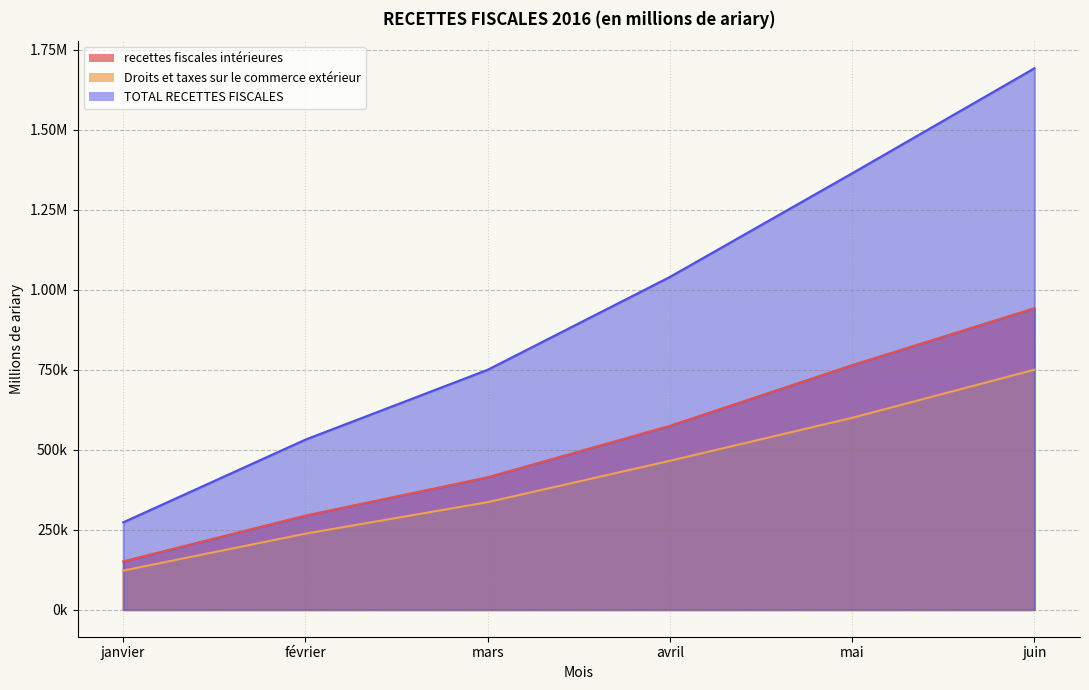

What is the label of the 1st point from the left?

janvier